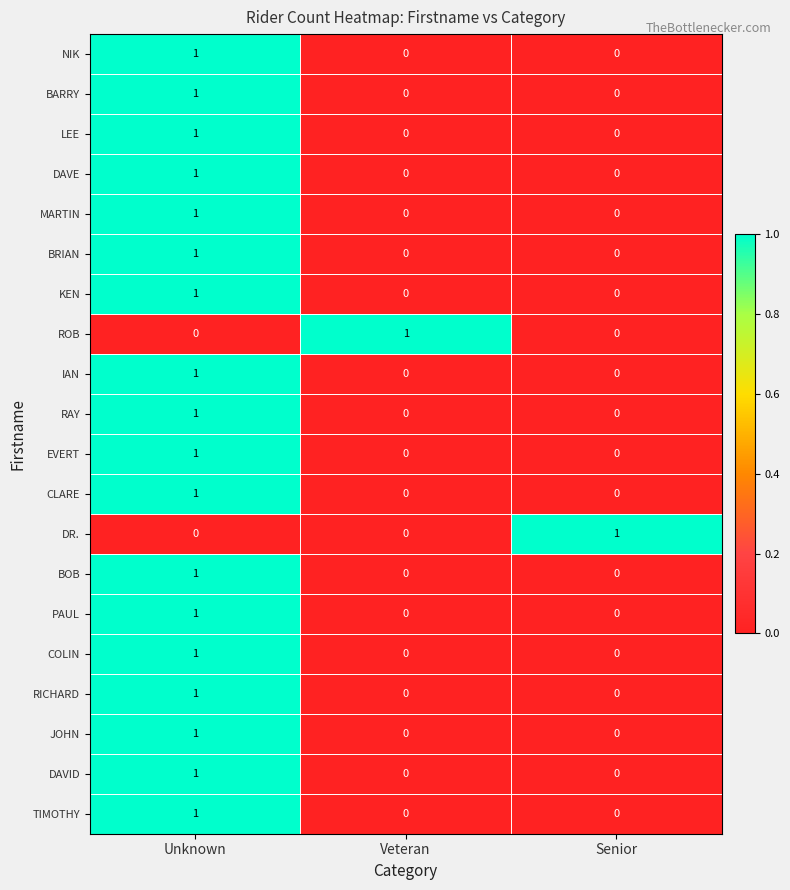

How many IAN values are between 0 and 1?

3